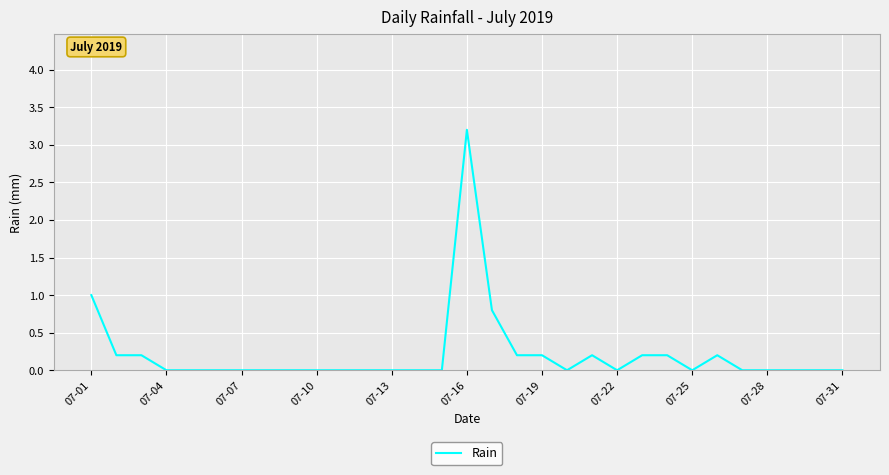

What is the greatest value displayed?

3.2